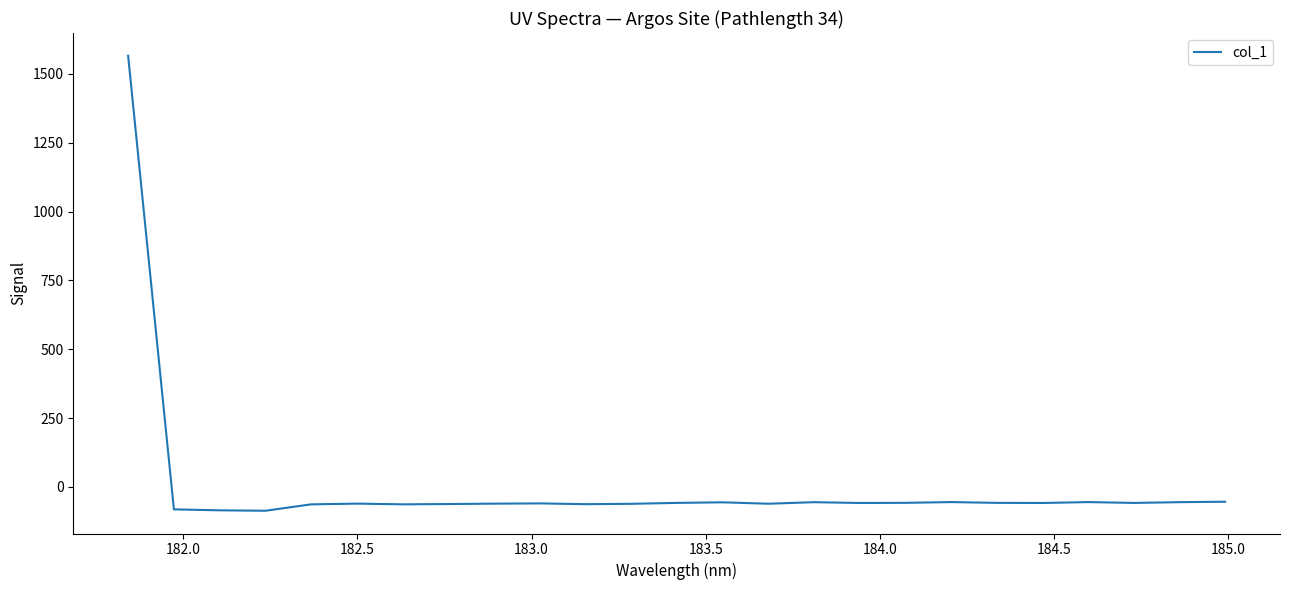

How many positive values are there?

1